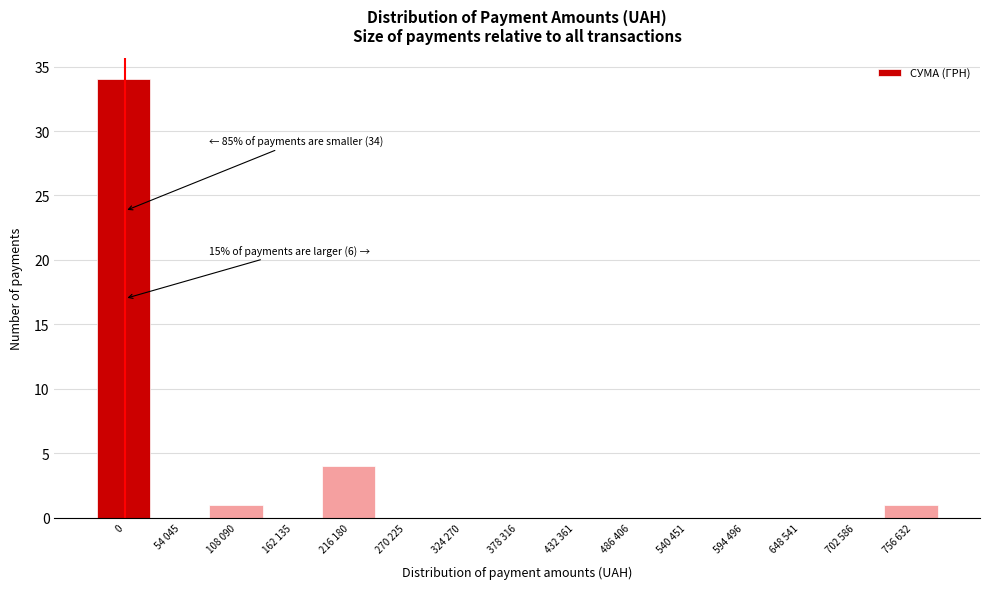

Reading left to right, extract all data points from this chart.

0=34	54 045=0	108 090=1	162 135=0	216 180=4	270 225=0	324 270=0	378 316=0	432 361=0	486 406=0	540 451=0	594 496=0	648 541=0	702 586=0	756 632=1